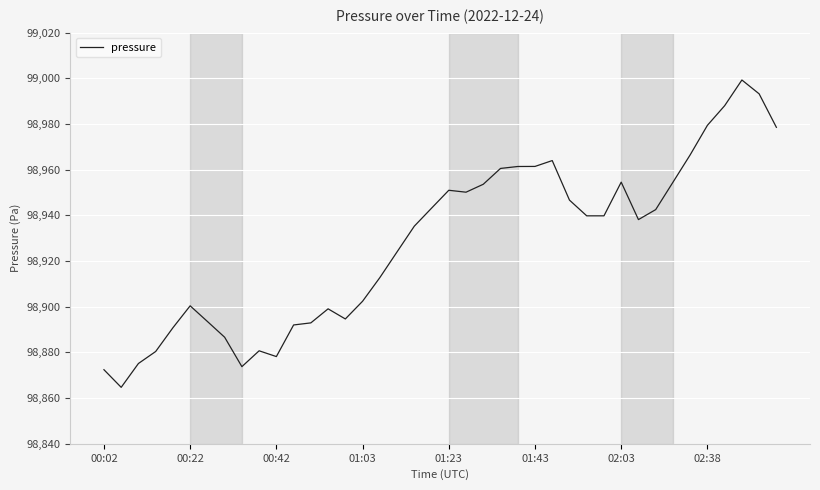

What is the maximum value shown in the chart?

98999.3